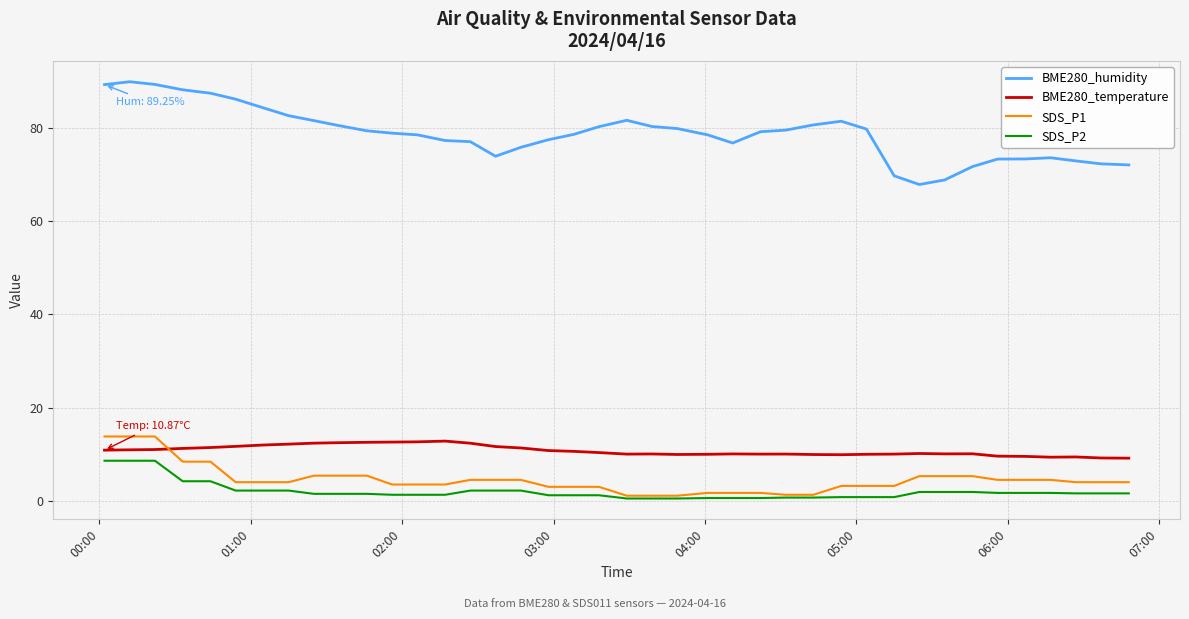

What is the lowest value of the BME280_temperature series?

9.2